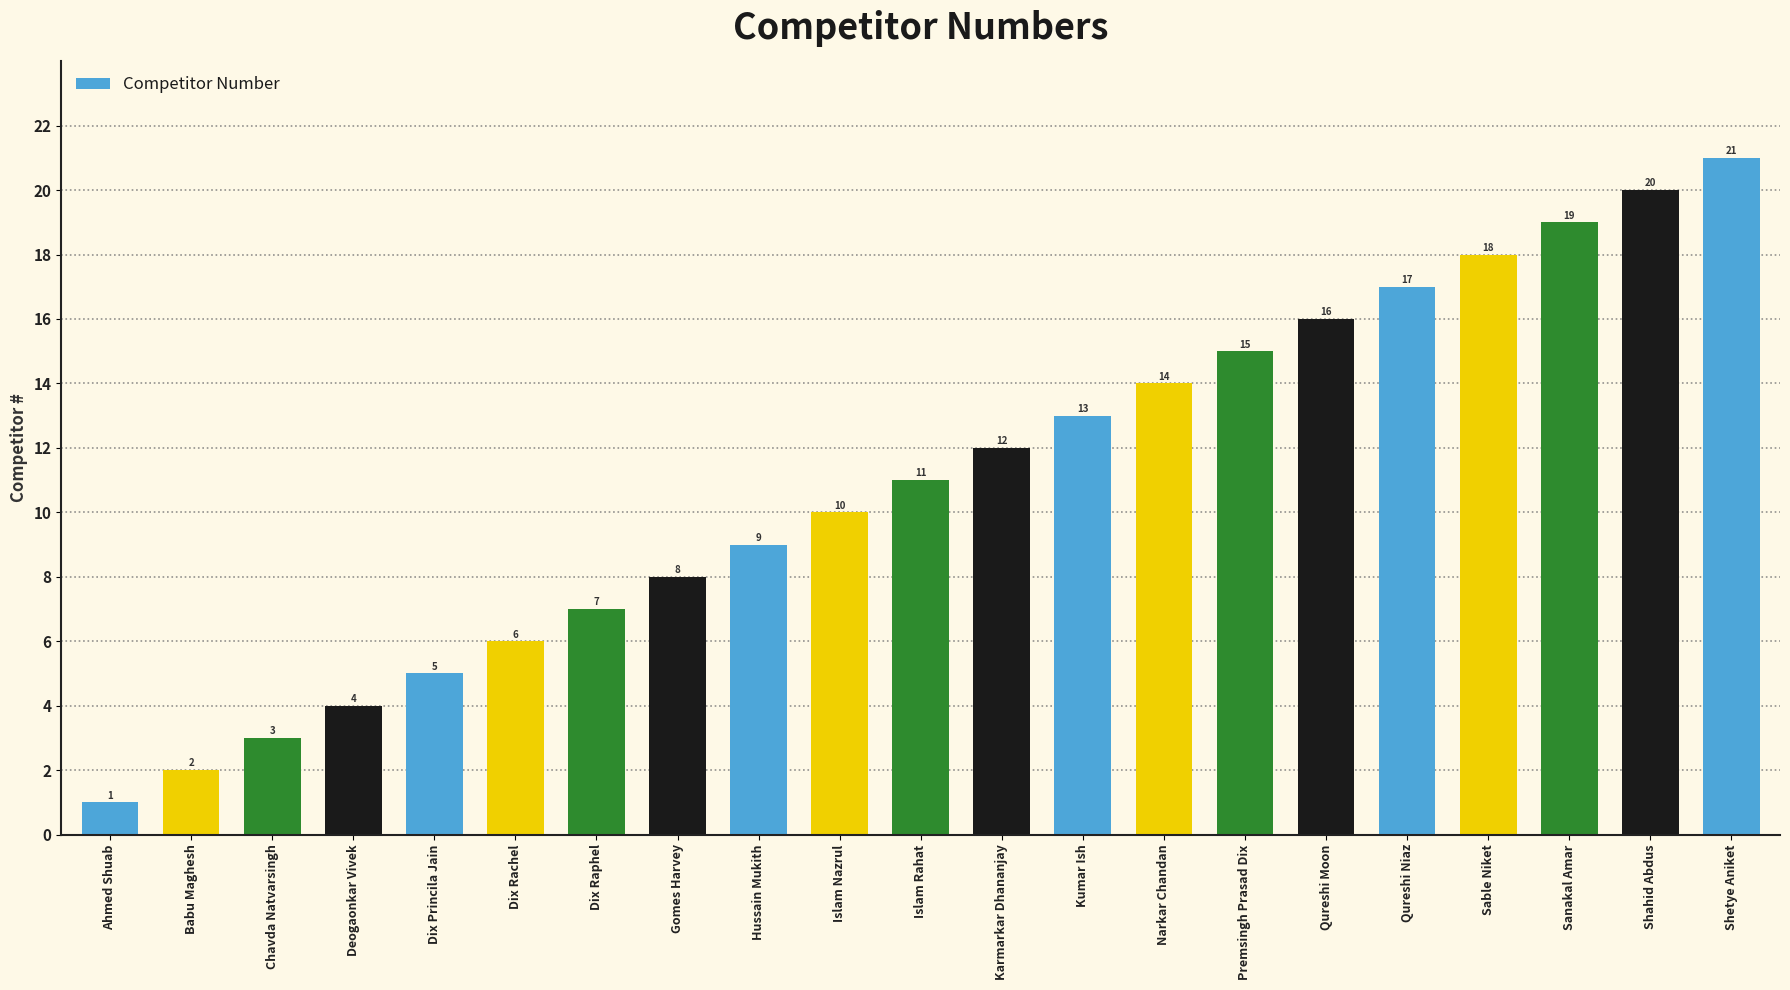

What is the sum of all values?

231